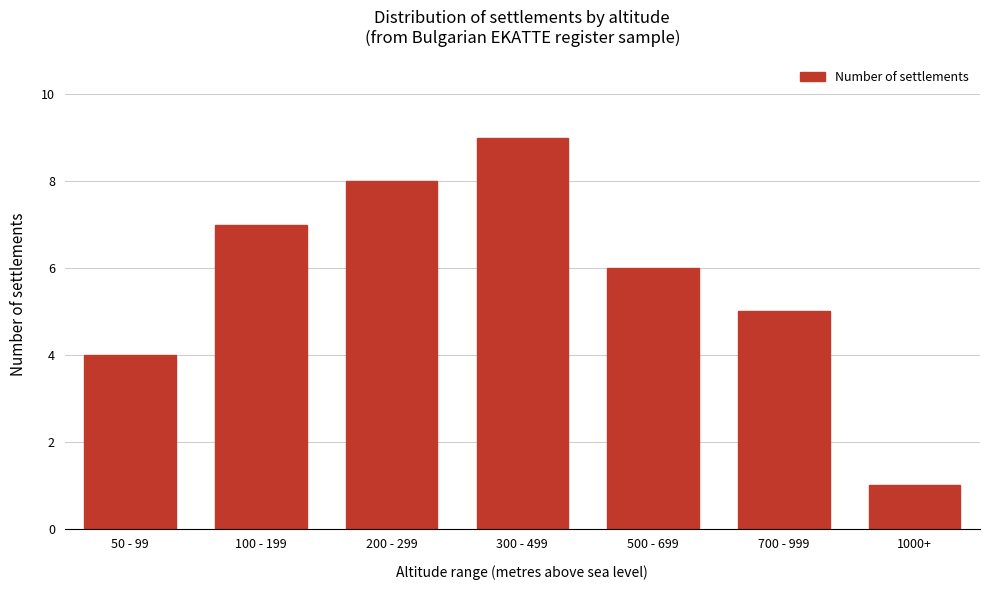

Reading right to left, transcribe all the data shown in this chart.

1	5	6	9	8	7	4